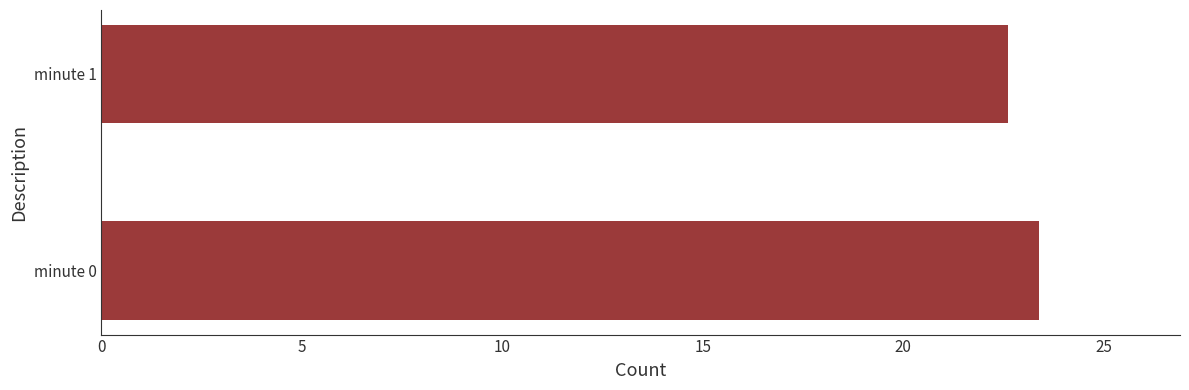

Is it true that the value at minute 0 is 23.4?

True